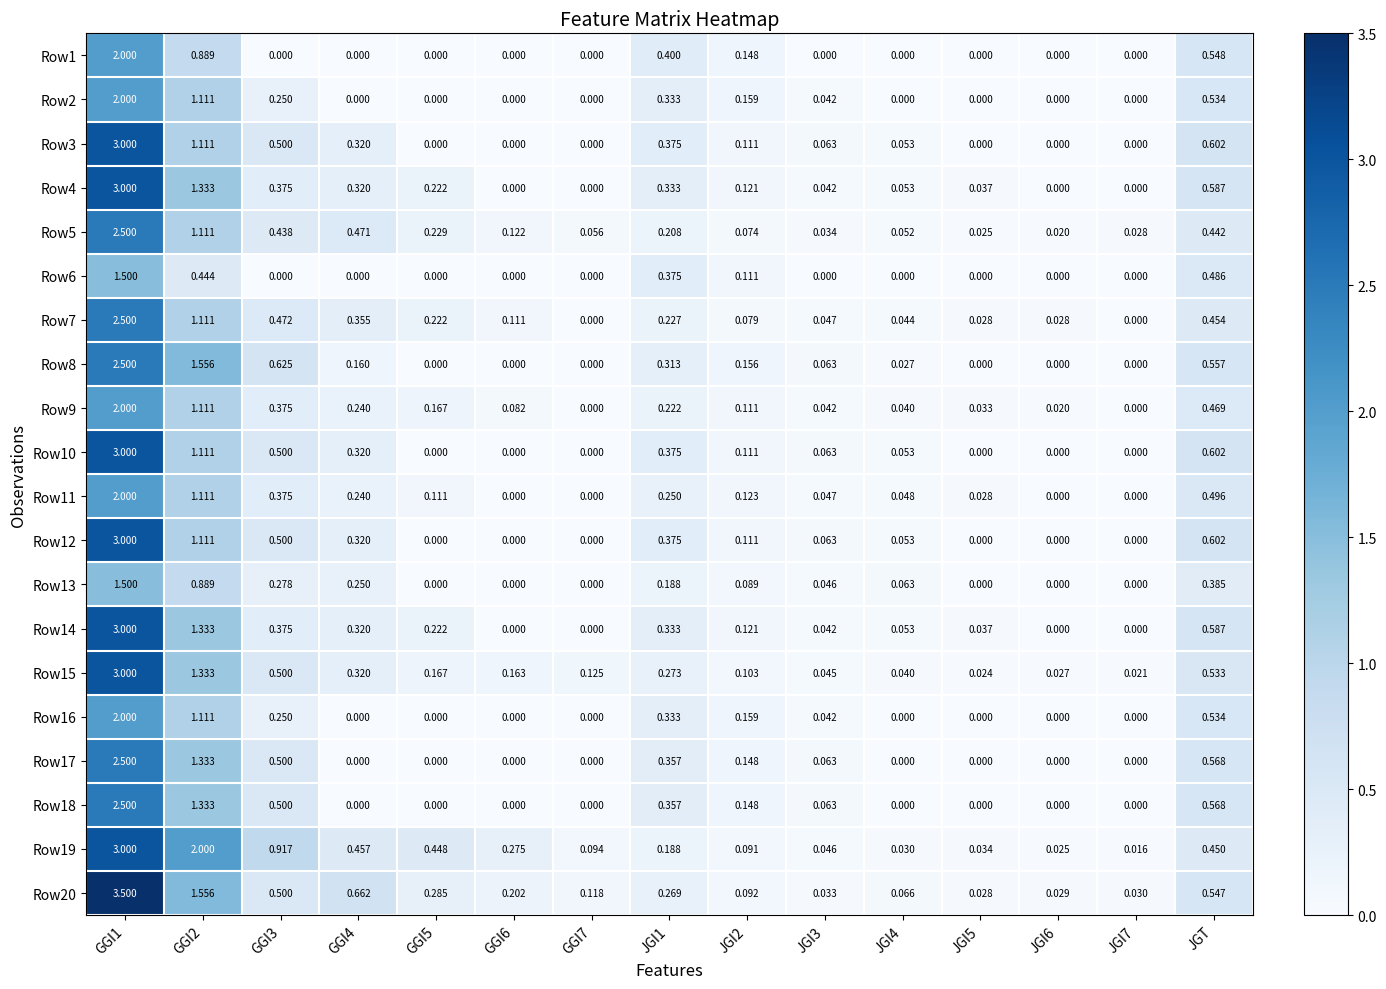

Is the value of Row6 at JGT greater than the value of Row10 at JGI6?

Yes